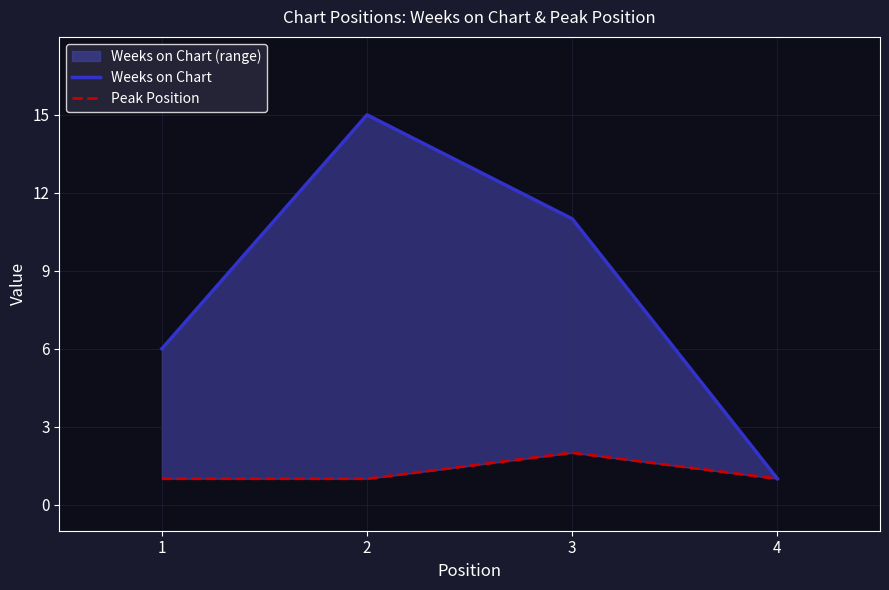

How many interior local peaks does the Weeks on Chart series have?

1